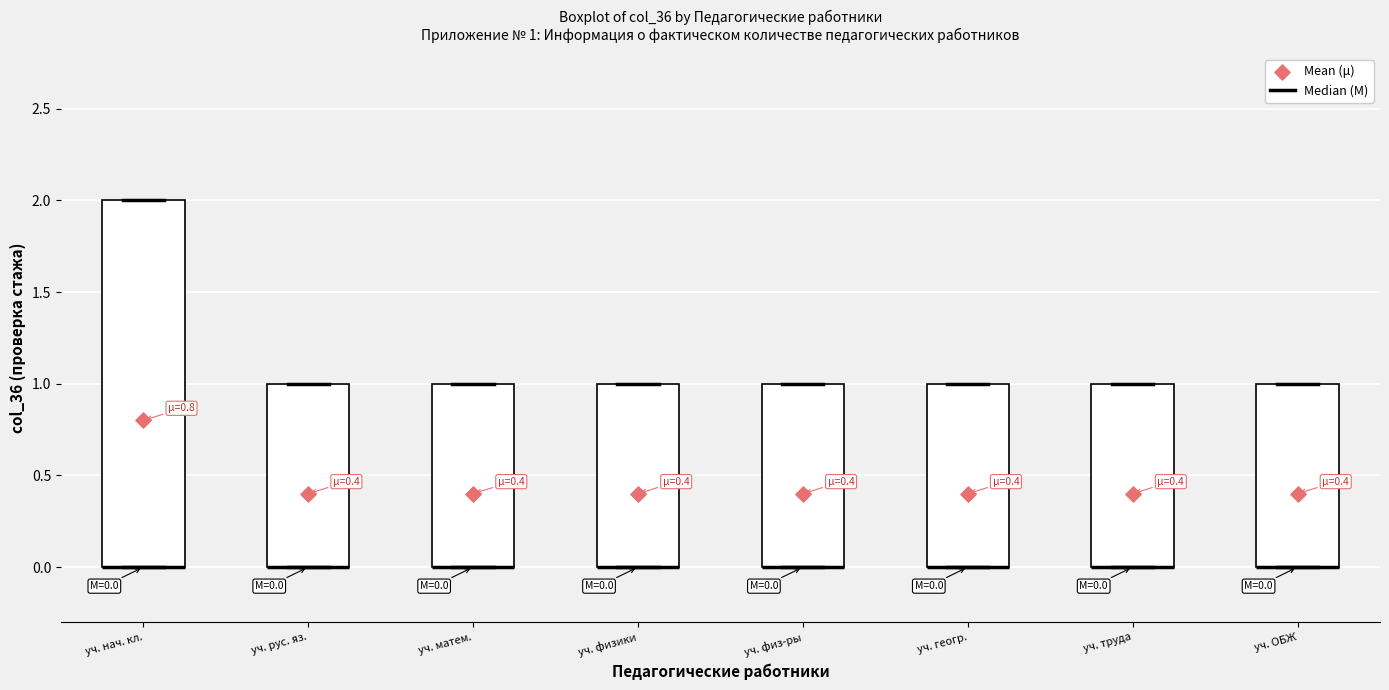

Comparing the boxes themselves (not the whiskers), which one is the tallest?

уч. нач. кл.